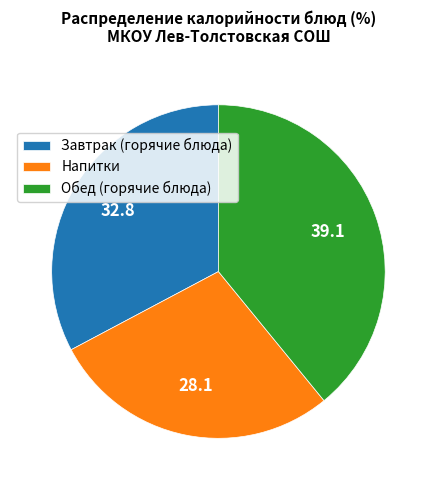

Rank the categories by value from lowest to highest.

Напитки, Завтрак (горячие блюда), Обед (горячие блюда)